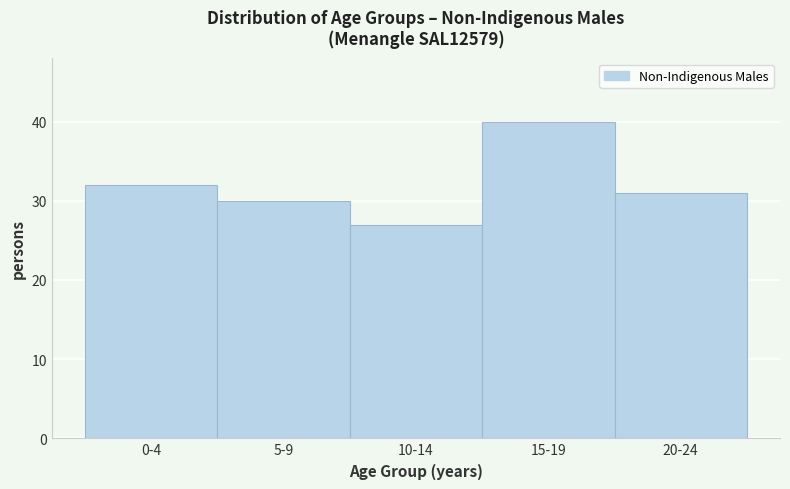

Reading right to left, list all the values displayed in this chart.

20-24=31	15-19=40	10-14=27	5-9=30	0-4=32